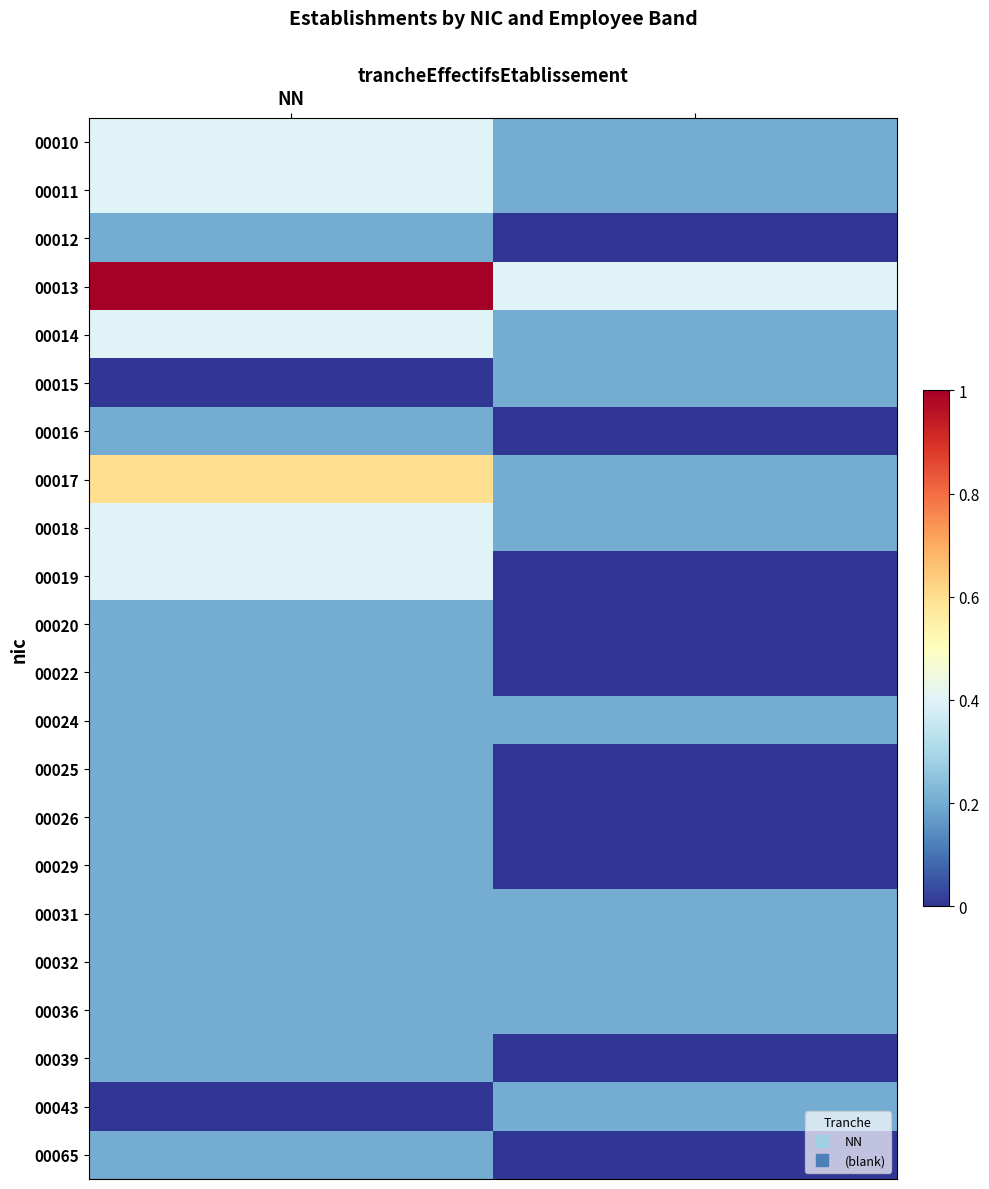

At which category does the chart reach its peak across all series?

NN